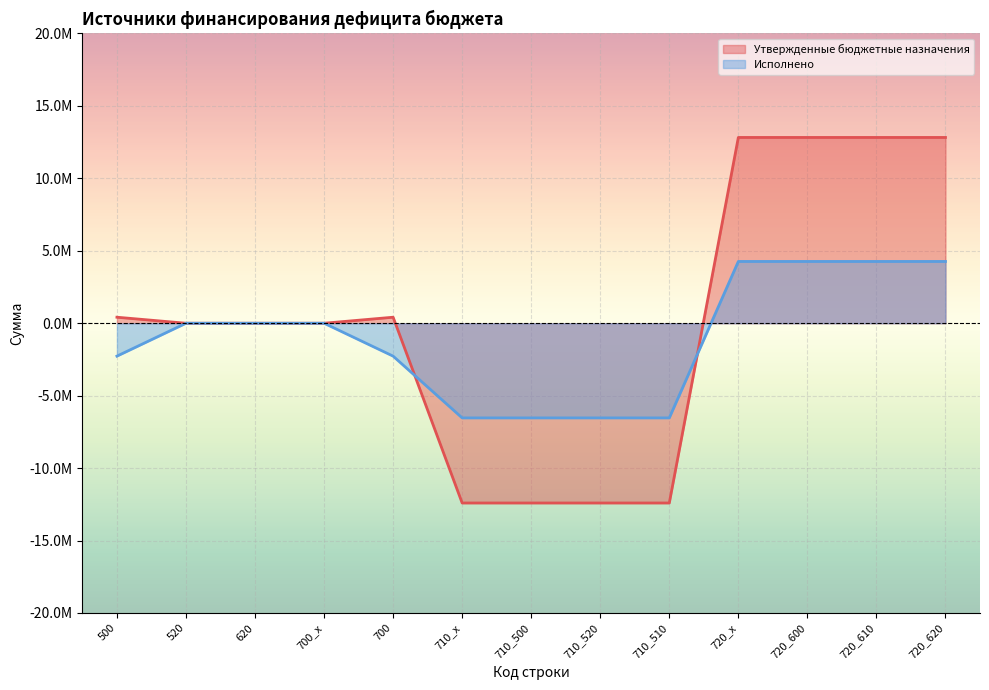

Rank the series by their average value, from lowest to highest.

Исполнено, Утвержденные бюджетные назначения